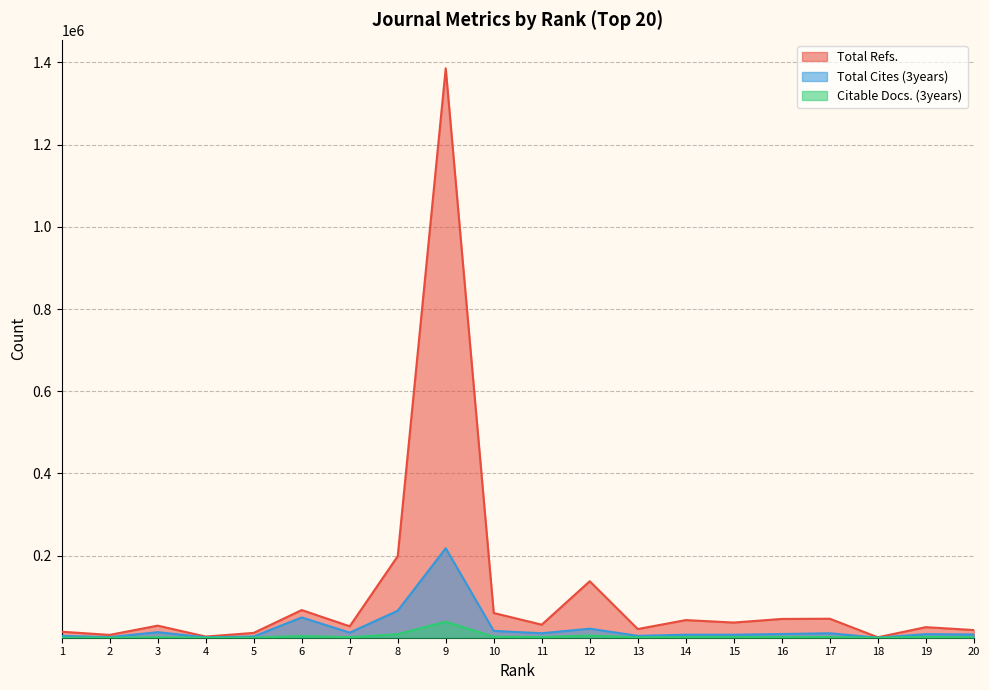

What is the average value of the Citable Docs. (3years) series?

3773